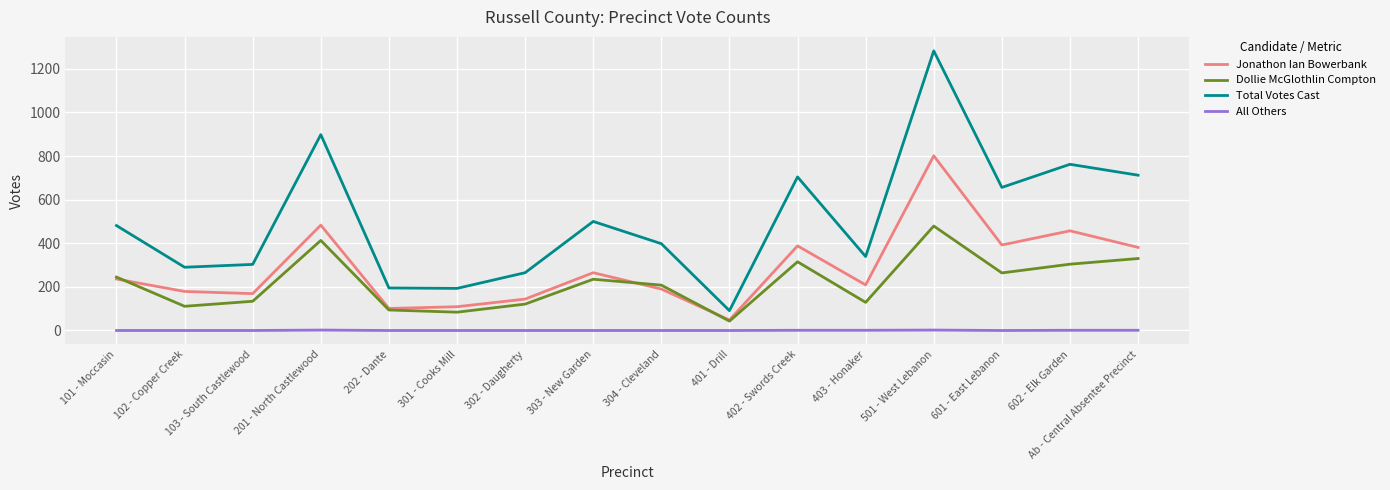

Where is Dollie McGlothlin Compton nearest to the value 261?

601 - East Lebanon